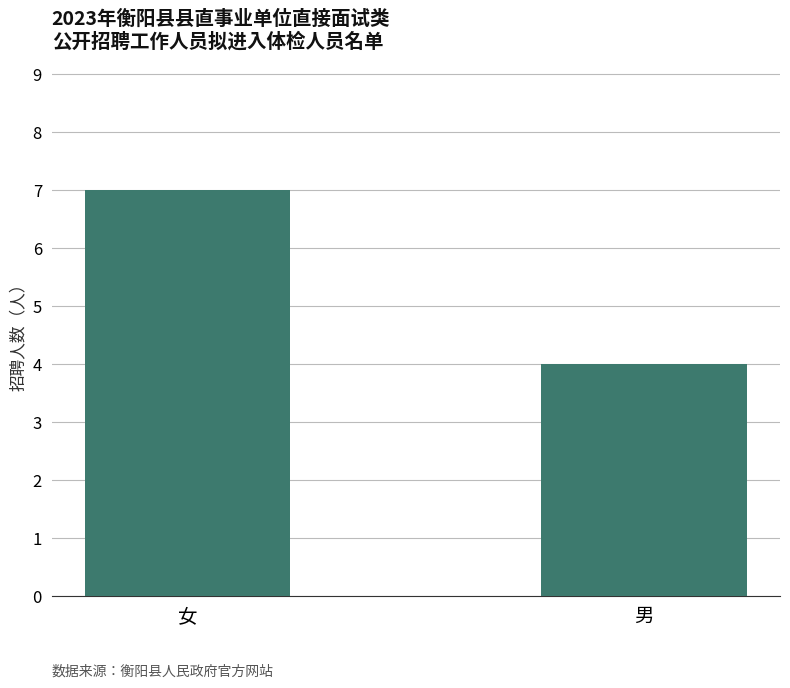

Reading left to right, extract all data points from this chart.

女=7	男=4